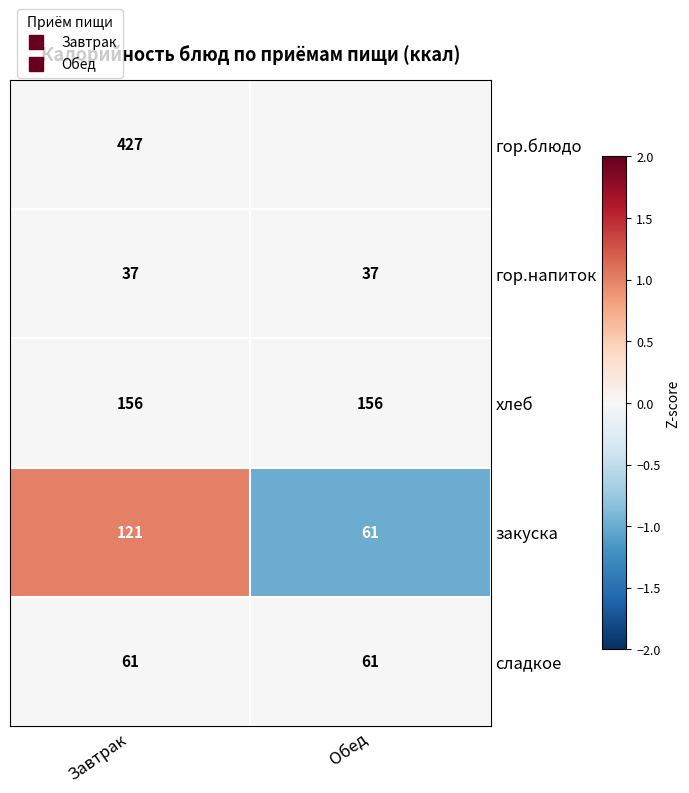

Which series has the largest range (max minus min)?

закуска